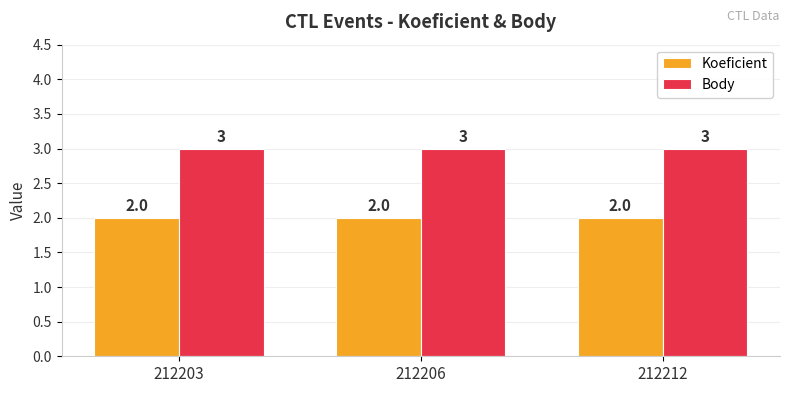

What is the value of the Body bar at the 3rd from the left?

3